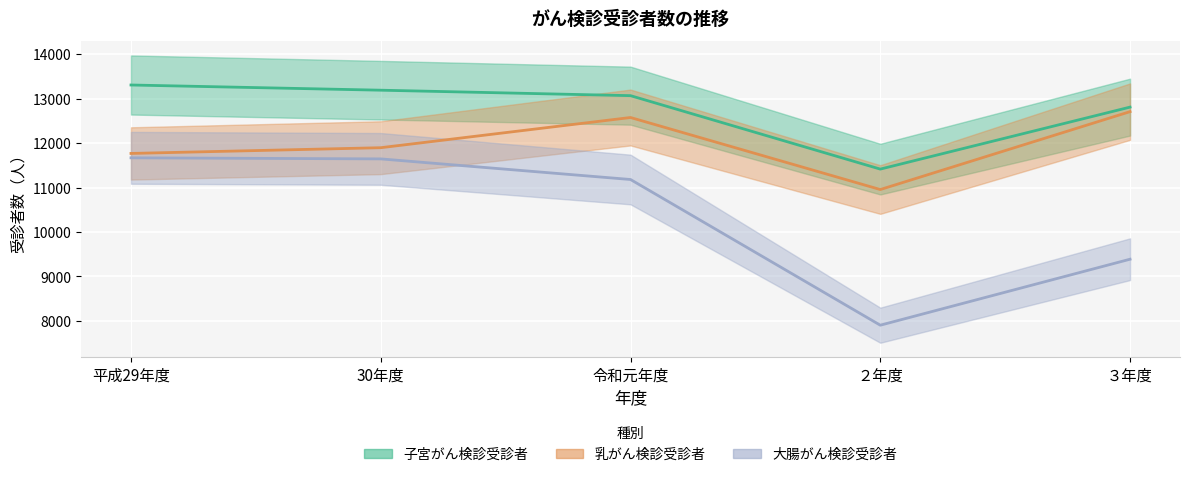

At which category is the sum across all series the highest?

令和元年度